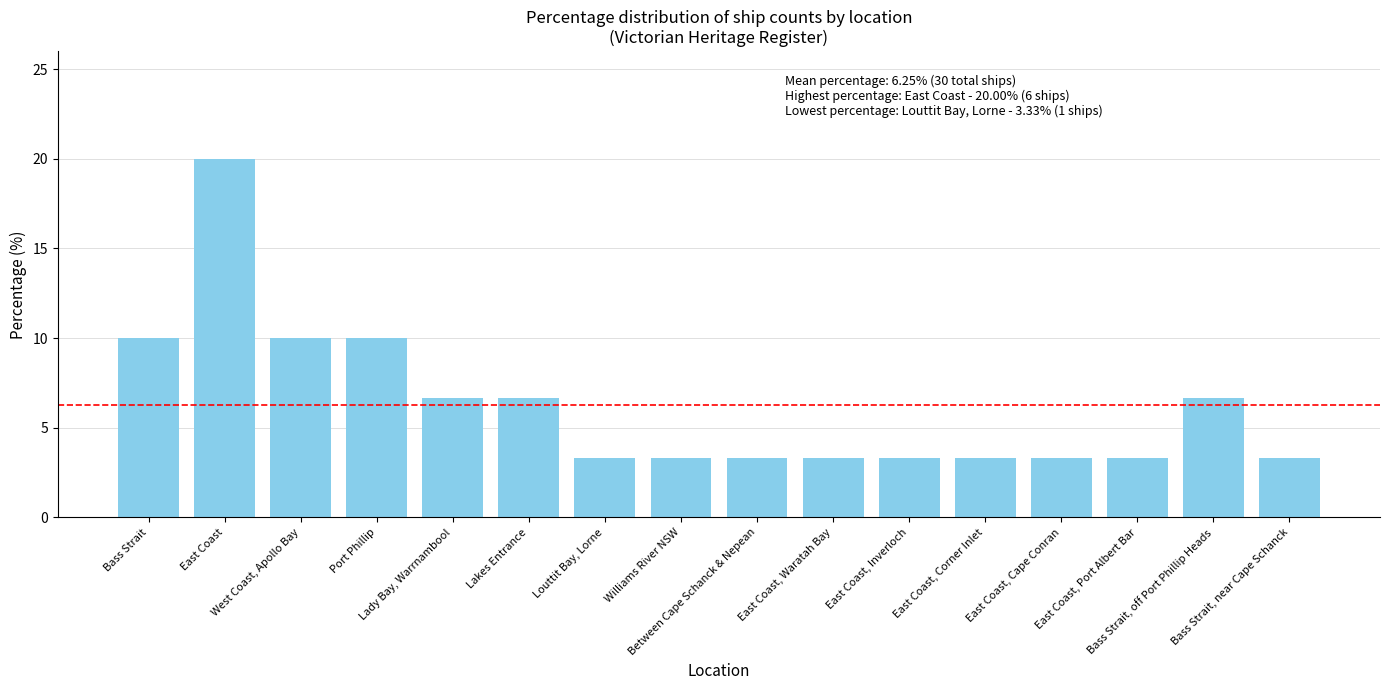

Reading right to left, transcribe all the data shown in this chart.

Bass Strait, near Cape Schanck=3.3	Bass Strait, off Port Phillip Heads=6.7	East Coast, Port Albert Bar=3.3	East Coast, Cape Conran=3.3	East Coast, Corner Inlet=3.3	East Coast, Inverloch=3.3	East Coast, Waratah Bay=3.3	Between Cape Schanck & Nepean=3.3	Williams River NSW=3.3	Louttit Bay, Lorne=3.3	Lakes Entrance=6.7	Lady Bay, Warrnambool=6.7	Port Phillip=10.0	West Coast, Apollo Bay=10.0	East Coast=20.0	Bass Strait=10.0